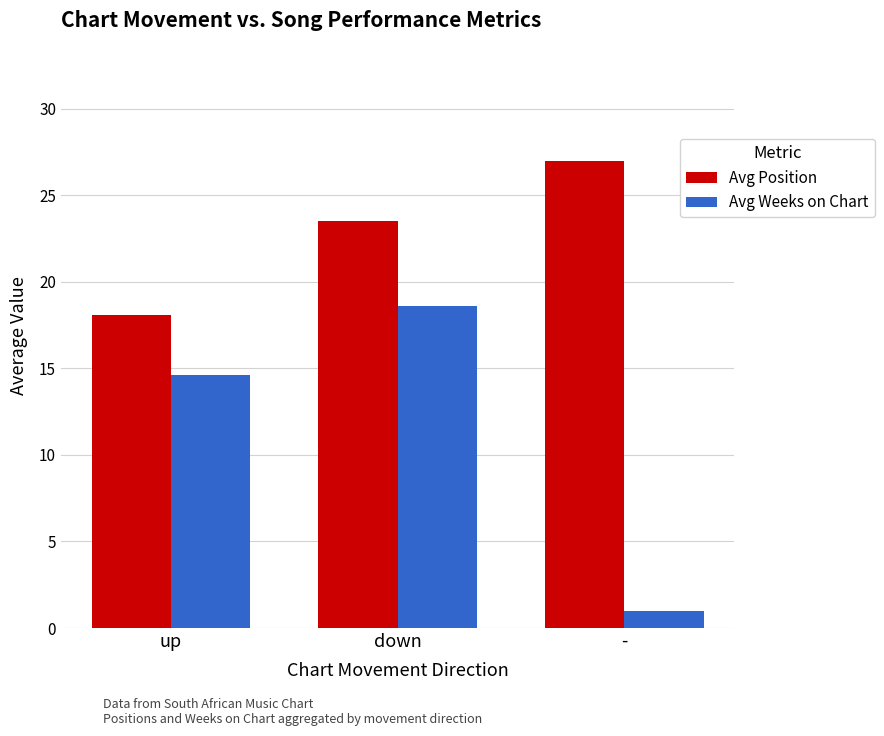

How many bars are there in total?

6